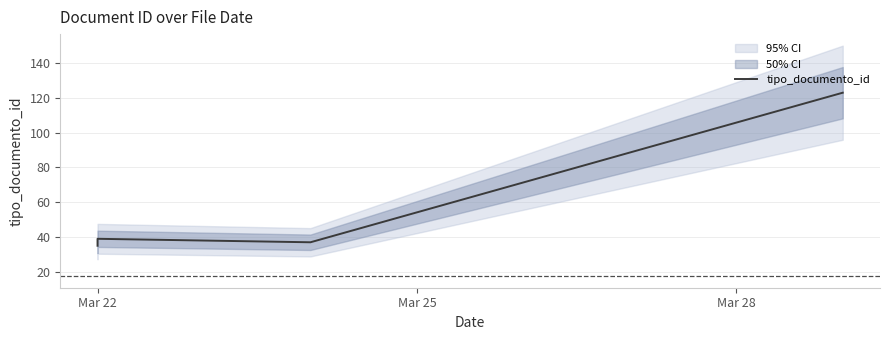

Reading right to left, what are all the values shown in this chart?

123	37	39	38	36	35